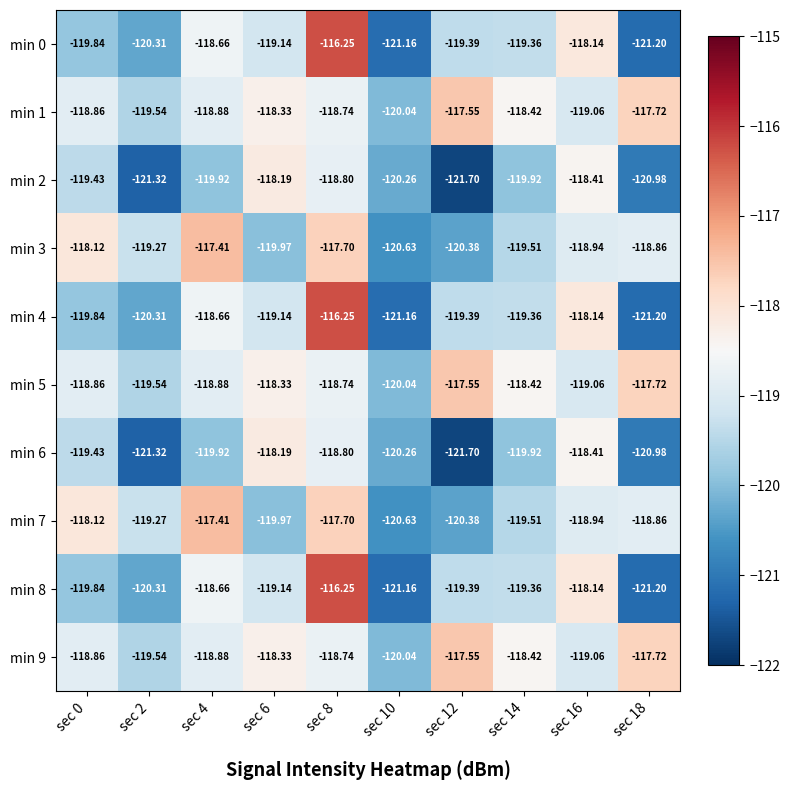

Is the value of min 1 at sec 6 greater than the value of min 6 at sec 14?

Yes